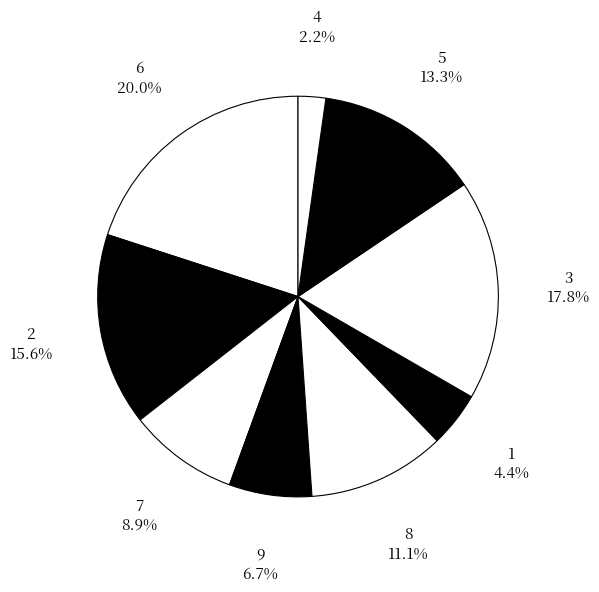

Is 3 the majority of the pie?

No